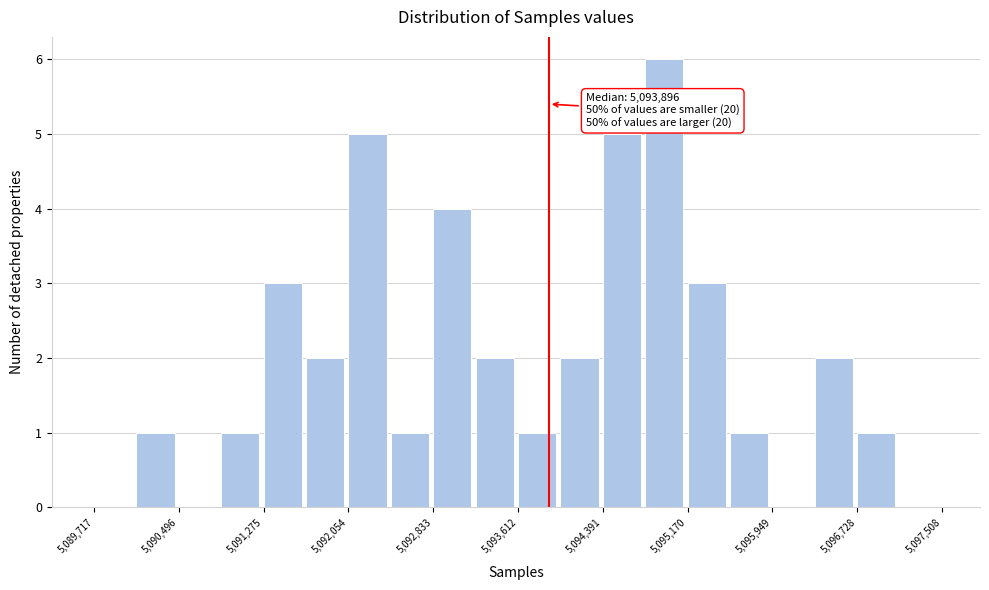

Around what value on the x-axis is the tallest bar? Give the approximate position of its centre, as read against the axis.

5095000